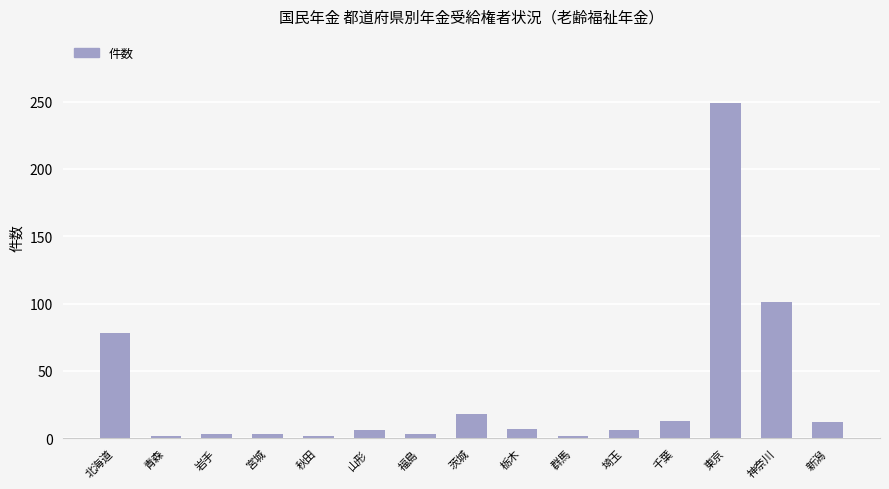

What is the greatest value displayed?

249